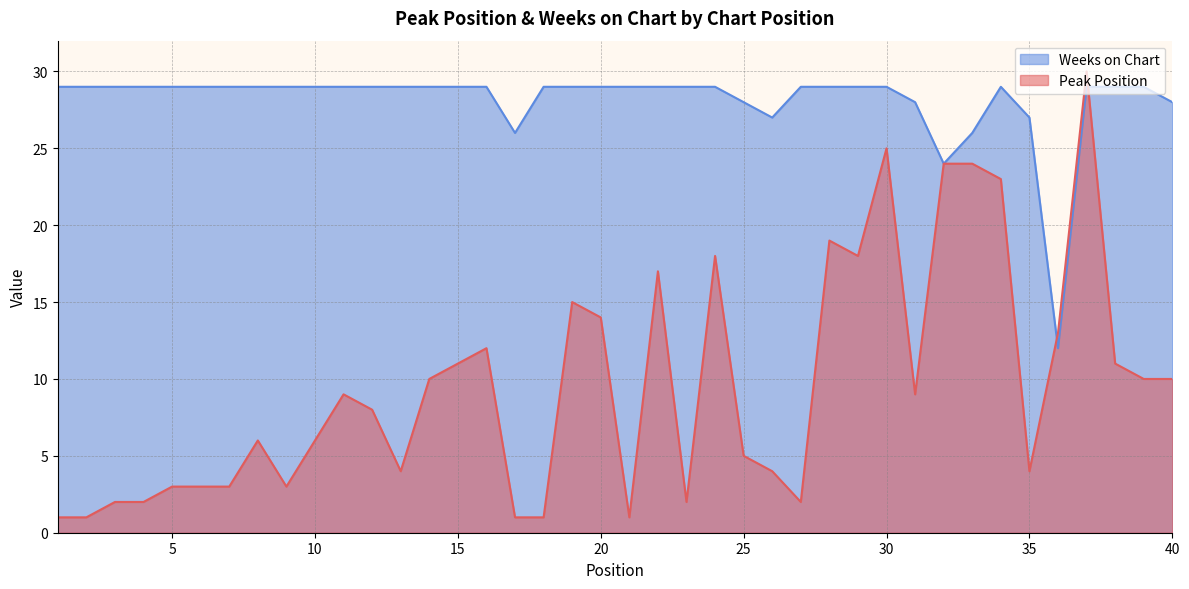

At which category does Peak Position reach its first local valley?

9